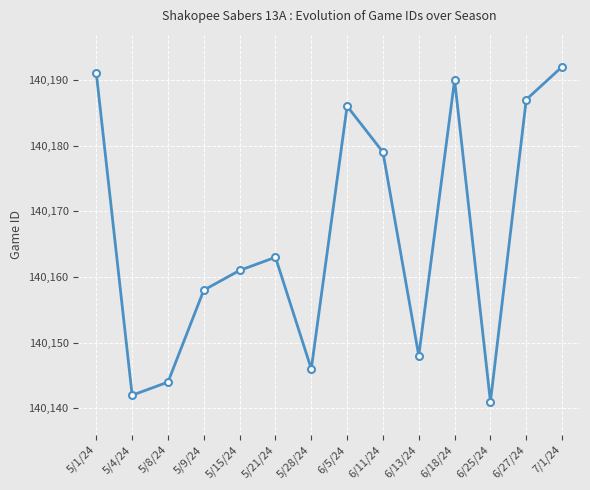

Reading left to right, list all the values displayed in this chart.

140191	140142	140144	140158	140161	140163	140146	140186	140179	140148	140190	140141	140187	140192